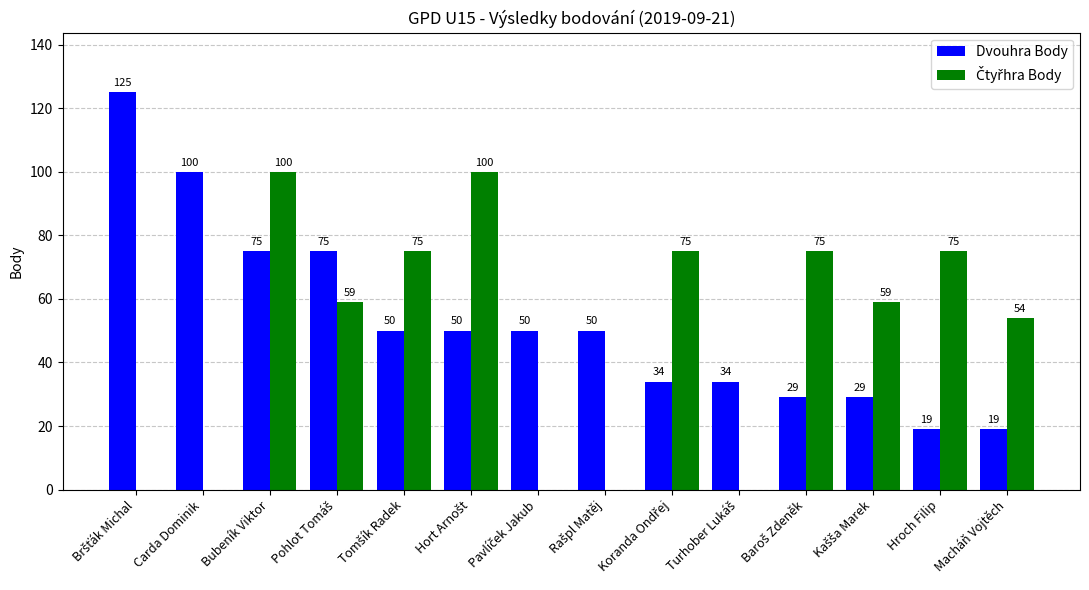

At which category is the sum across all series the highest?

Bubeník Viktor